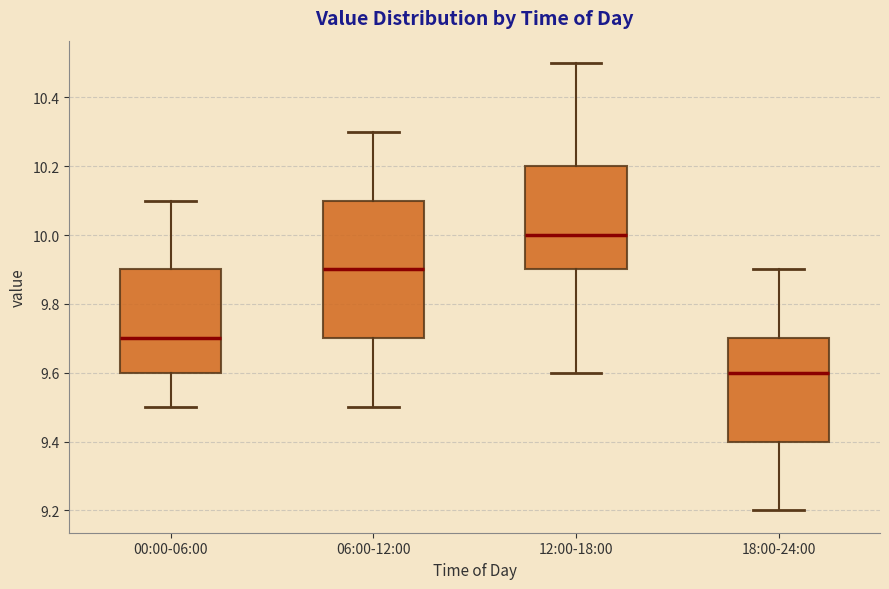

Comparing the boxes themselves (not the whiskers), which one is the tallest?

06:00-12:00